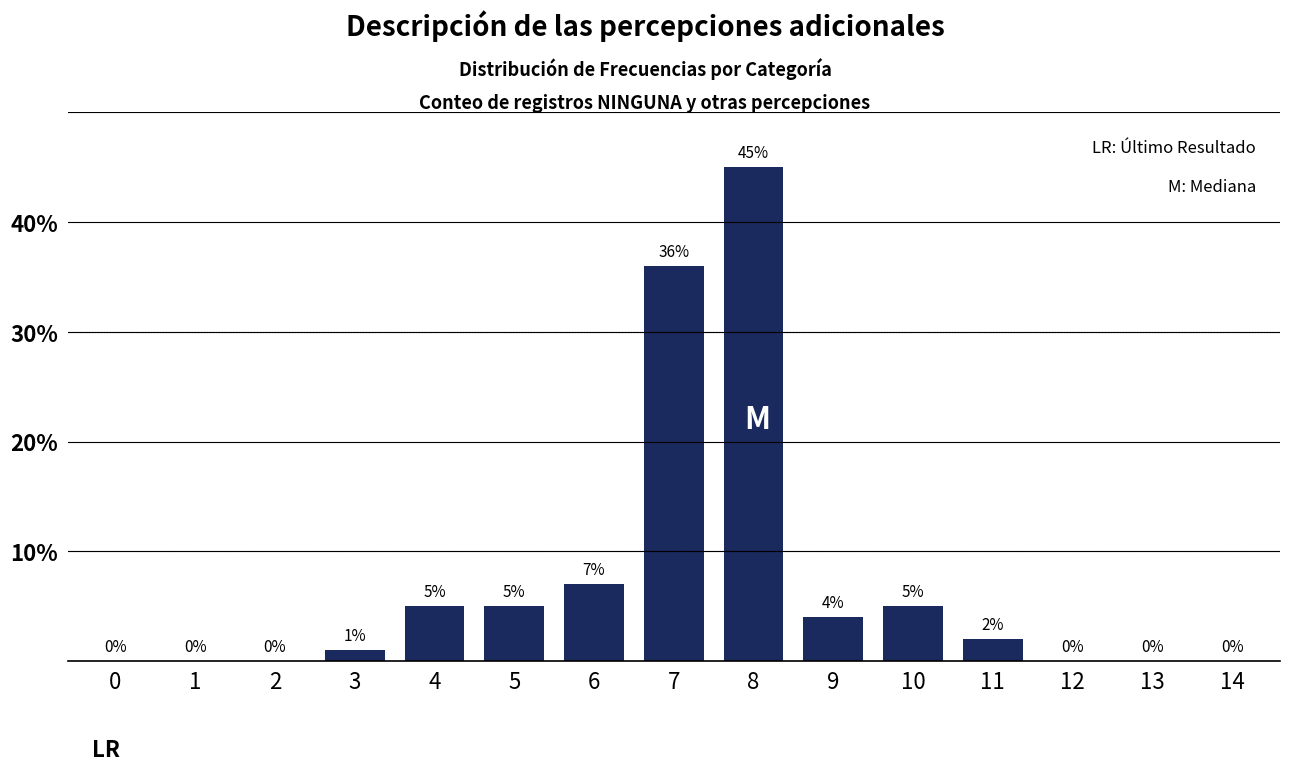

The value at 1 is 28. True or false?

False